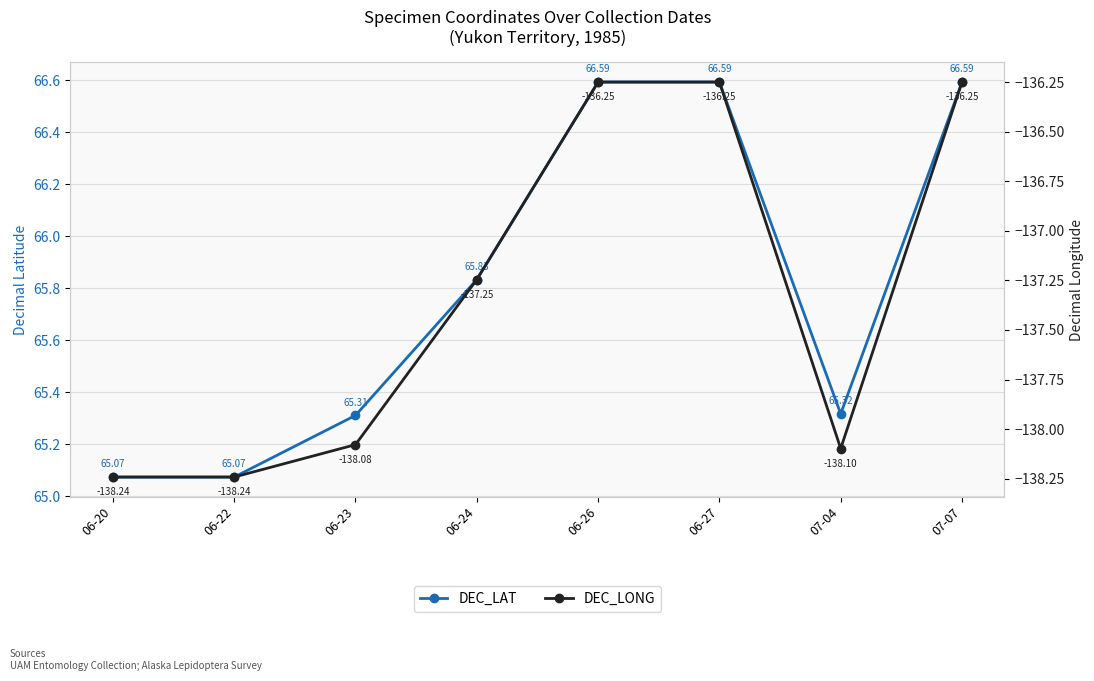

True or false: DEC_LAT has a value of 24.1 at 06-23.

False